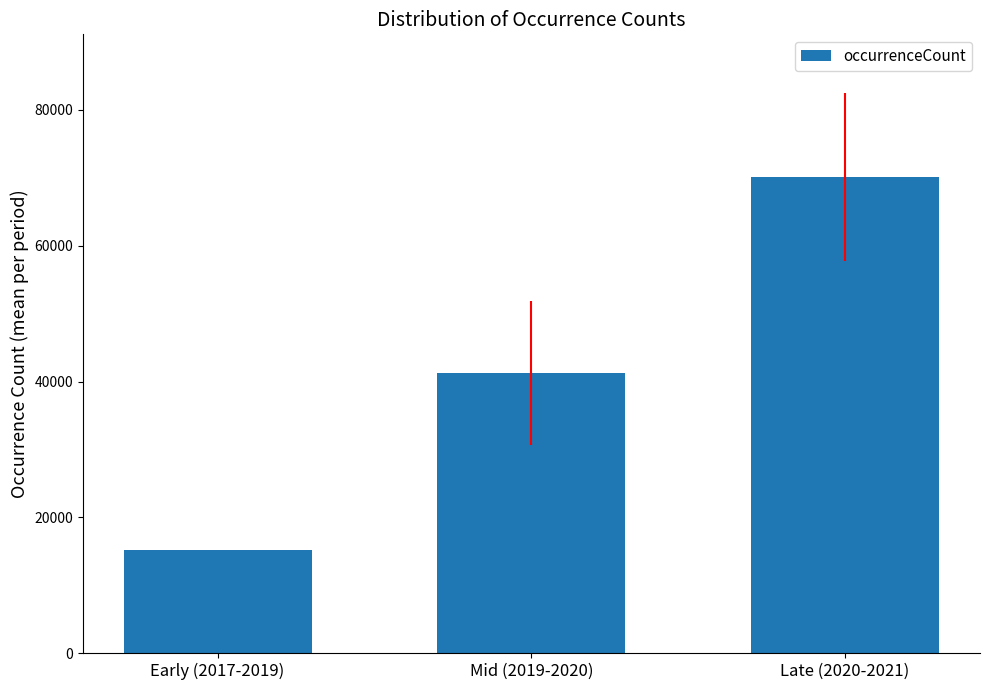

What is the value of the 3rd bar from the left?

70111.6